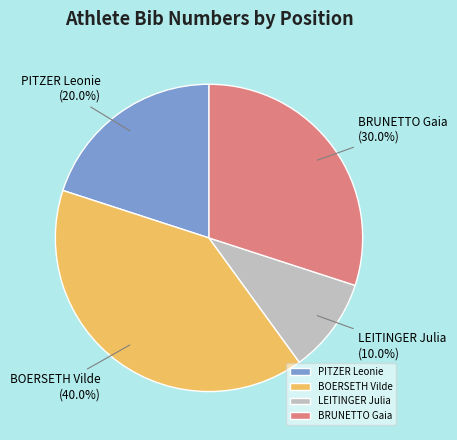

To the nearest percent, what is the difference between the BRUNETTO Gaia and LEITINGER Julia slice percentages?

20%